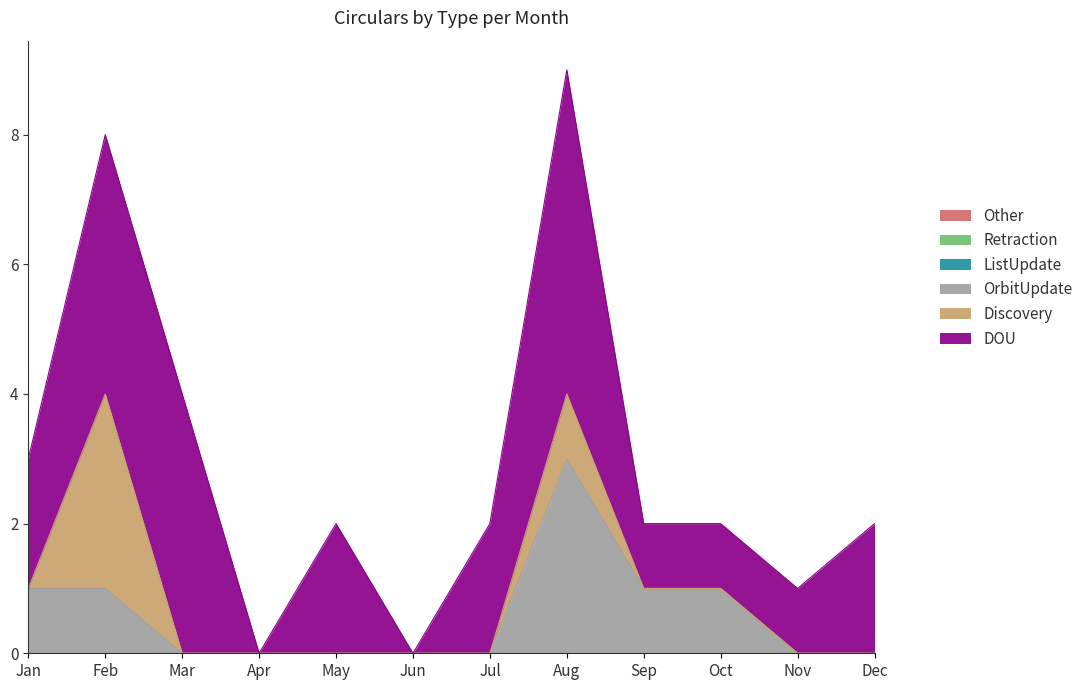

Reading left to right, extract all data points from this chart.

DOU: Jan=2	Feb=4	Mar=4	Apr=0	May=2	Jun=0	Jul=2	Aug=5	Sep=1	Oct=1	Nov=1	Dec=2
Discovery: Jan=0	Feb=3	Mar=0	Apr=0	May=0	Jun=0	Jul=0	Aug=1	Sep=0	Oct=0	Nov=0	Dec=0
OrbitUpdate: Jan=1	Feb=1	Mar=0	Apr=0	May=0	Jun=0	Jul=0	Aug=3	Sep=1	Oct=1	Nov=0	Dec=0
ListUpdate: Jan=0	Feb=0	Mar=0	Apr=0	May=0	Jun=0	Jul=0	Aug=0	Sep=0	Oct=0	Nov=0	Dec=0
Retraction: Jan=0	Feb=0	Mar=0	Apr=0	May=0	Jun=0	Jul=0	Aug=0	Sep=0	Oct=0	Nov=0	Dec=0
Other: Jan=0	Feb=0	Mar=0	Apr=0	May=0	Jun=0	Jul=0	Aug=0	Sep=0	Oct=0	Nov=0	Dec=0